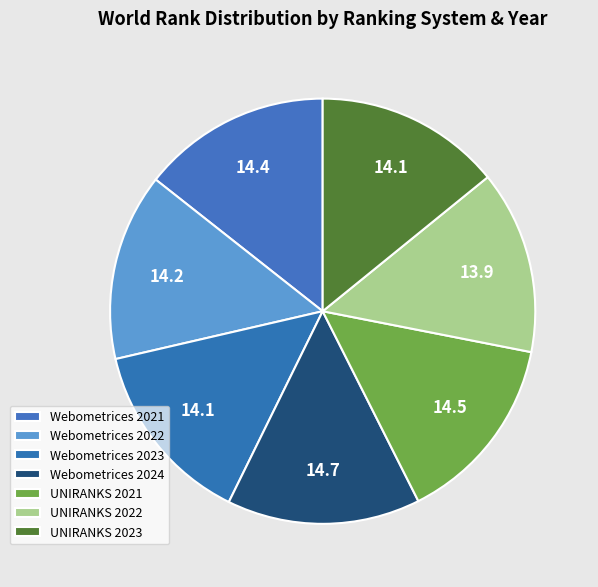

Between Webometrices 2021 and UNIRANKS 2022, which is larger?

Webometrices 2021